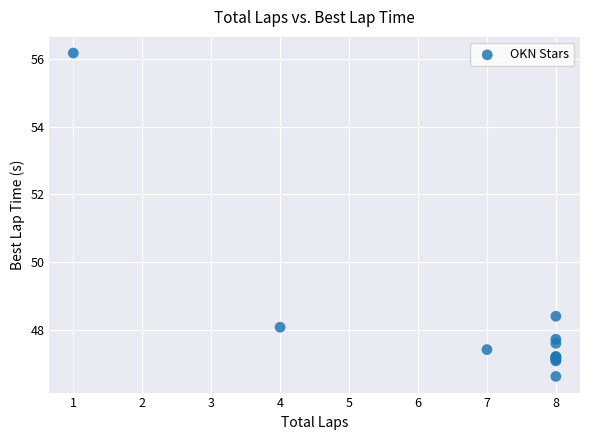

What Y value in the scatter plot is closest to 51?

48.4